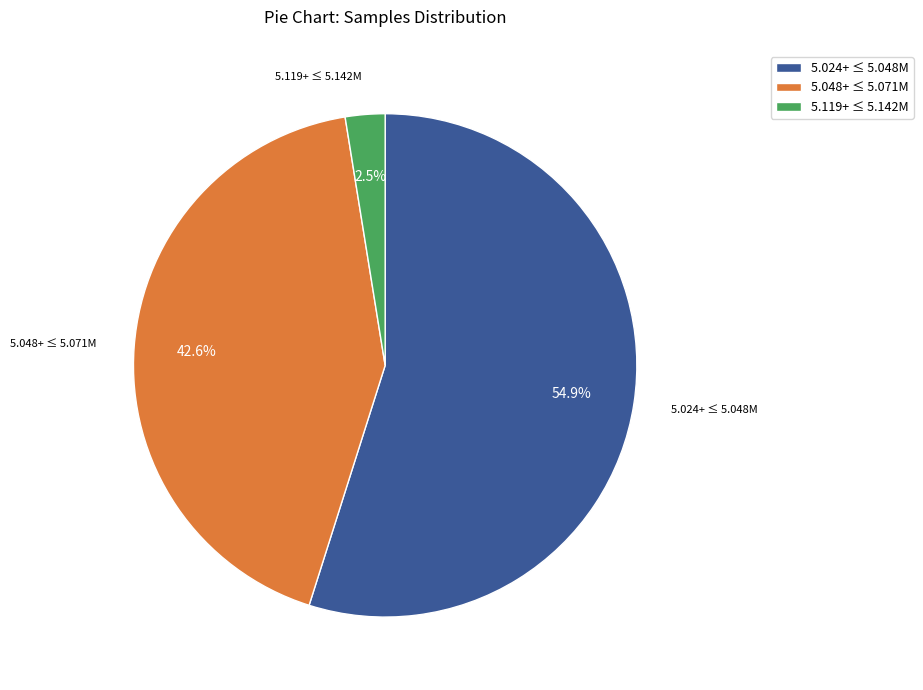

Does 5.048+ ≤ 5.071M account for over 50% of the chart?

No